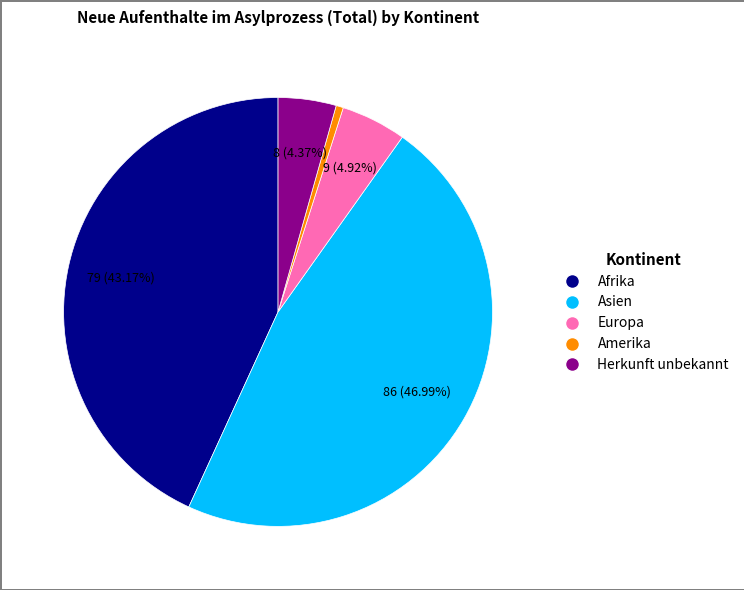

Is Herkunft unbekannt the majority of the pie?

No